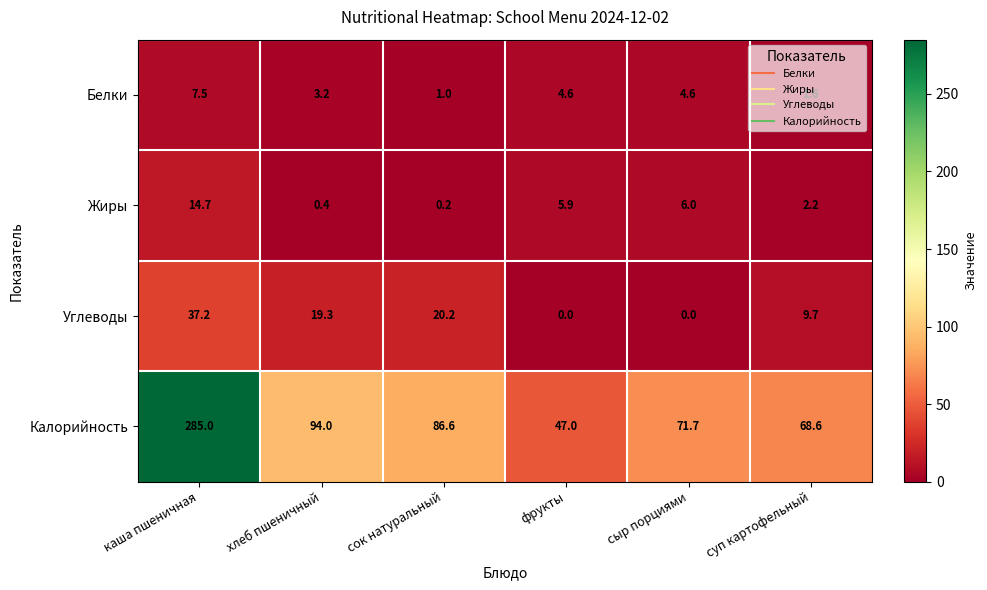

Is the value of Углеводы at суп картофельный greater than the value of Жиры at хлеб пшеничный?

Yes